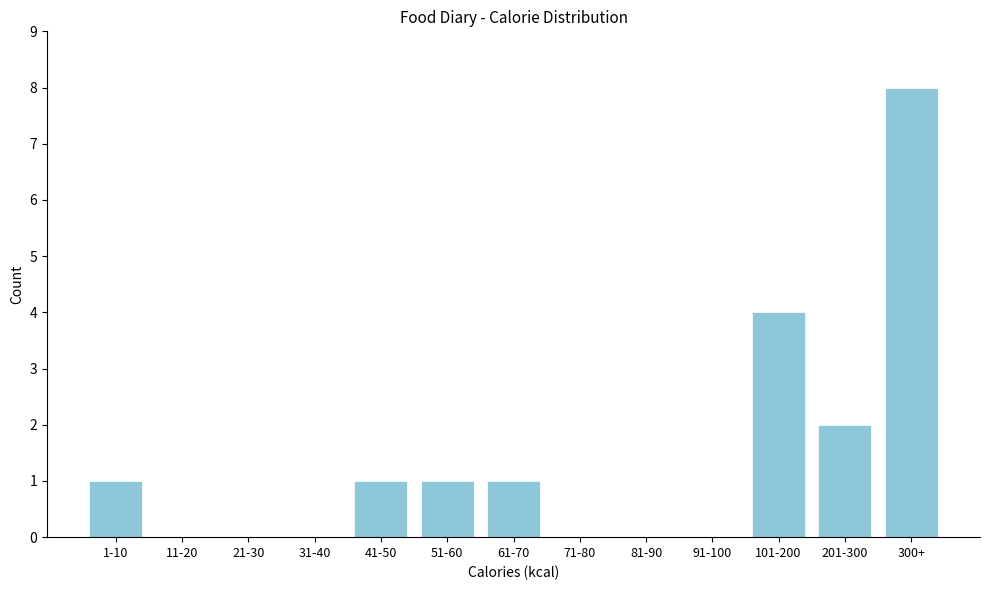

Reading right to left, extract all data points from this chart.

300+=8	201-300=2	101-200=4	91-100=0	81-90=0	71-80=0	61-70=1	51-60=1	41-50=1	31-40=0	21-30=0	11-20=0	1-10=1